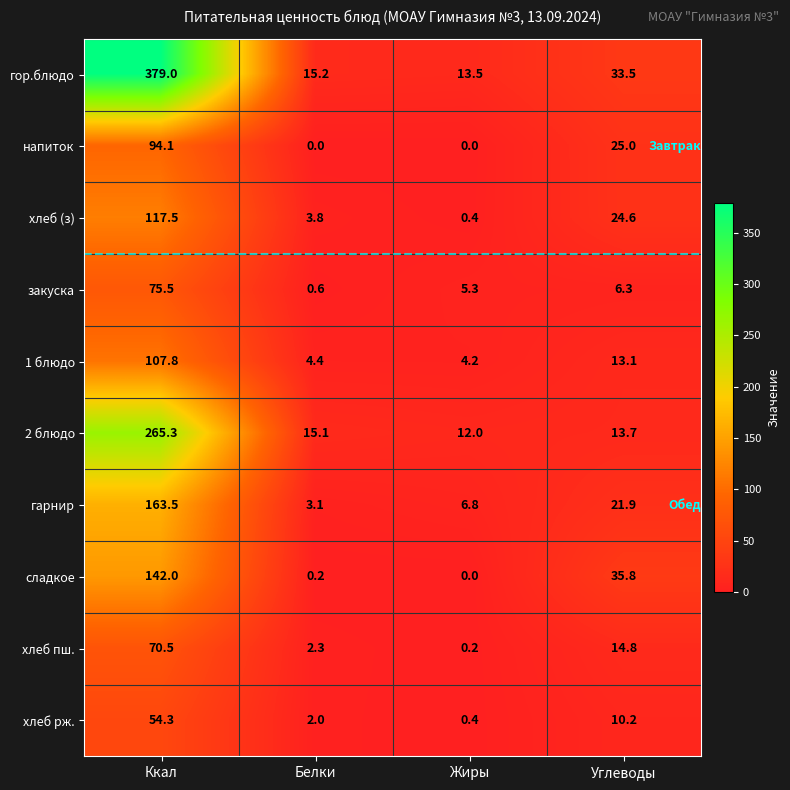

At Белки, list the series in order from largest to smallest.

гор.блюдо, 2 блюдо, 1 блюдо, хлеб (з), гарнир, хлеб пш., хлеб рж., закуска, сладкое, напиток